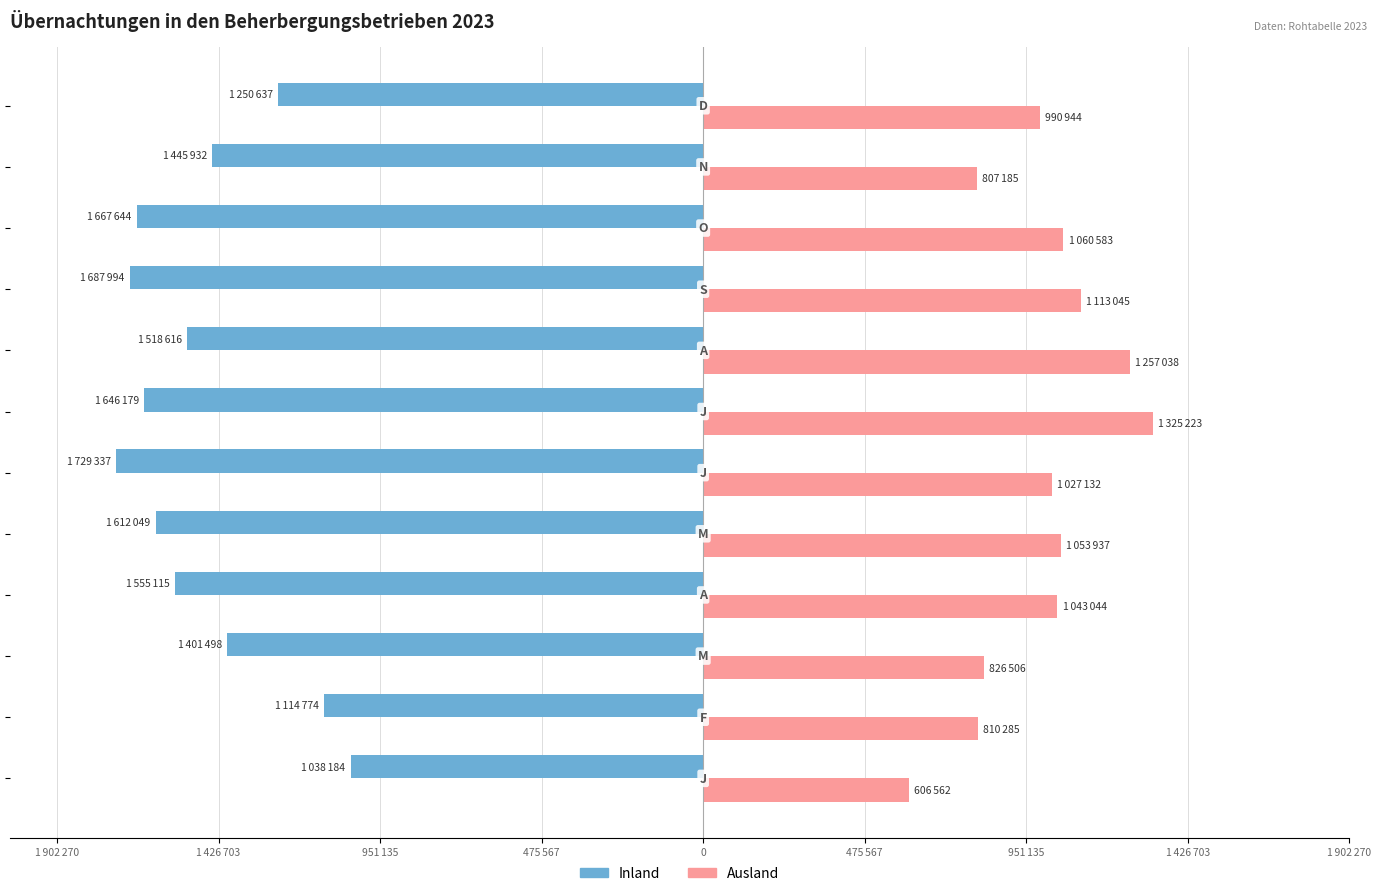

Reading right to left, what are all the values shown in this chart?

Inland: -1250637	-1445932	-1667644	-1687994	-1518616	-1646179	-1729337	-1612049	-1555115	-1401498	-1114774	-1038184
Ausland: 990944	807185	1060583	1113045	1257038	1325223	1027132	1053937	1043044	826506	810285	606562